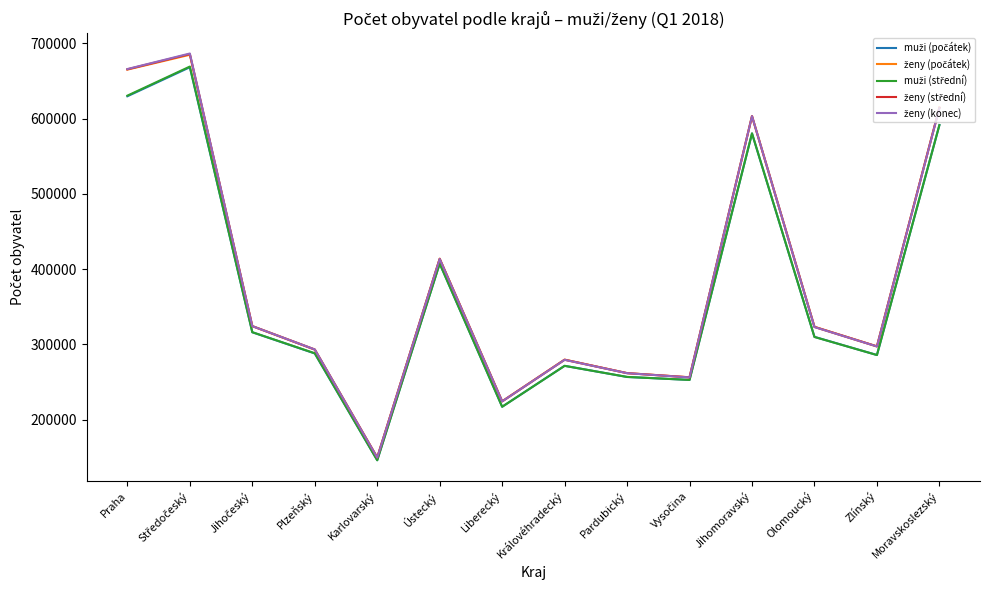

What is the greatest value displayed?

686366